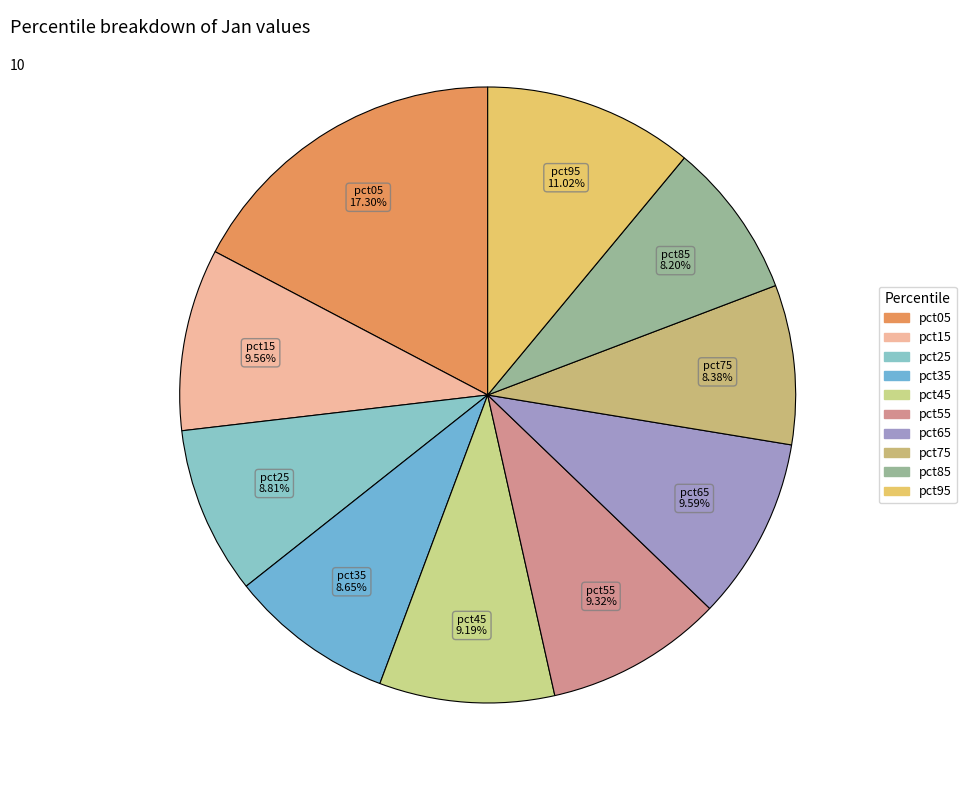

Is there any slice that represents more than half of the pie?

No